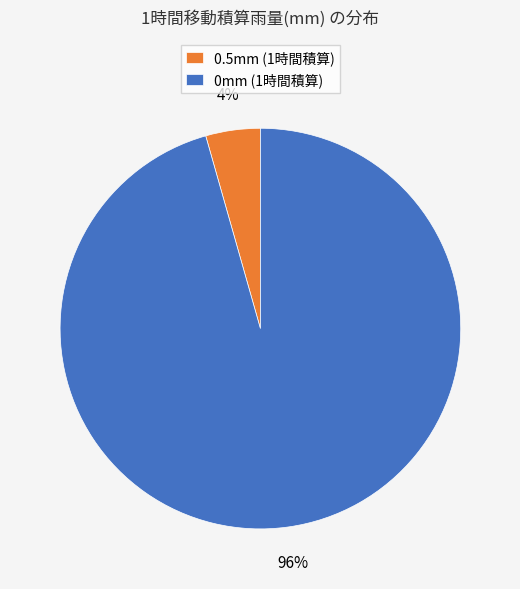

The 0.5mm (1時間積算) slice represents 17% of the pie. True or false?

False